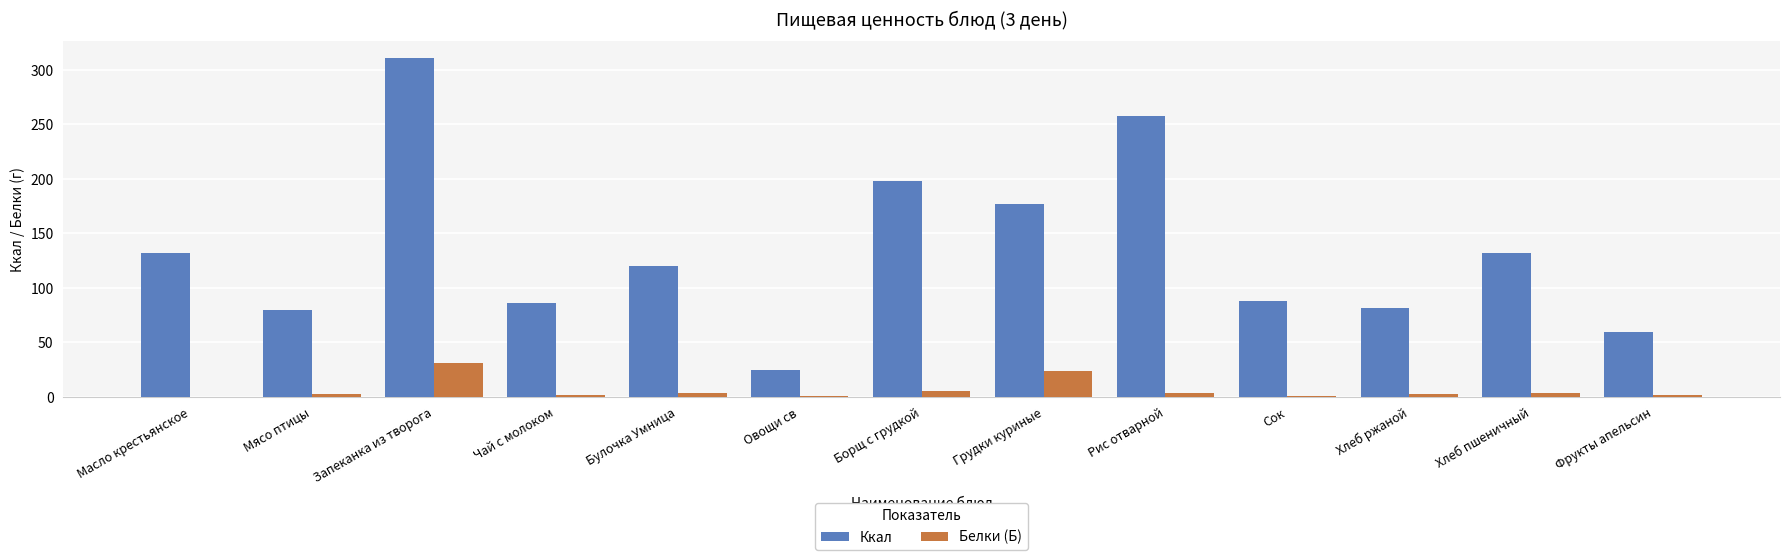

What is the sum of all Ккал values?

1748.7